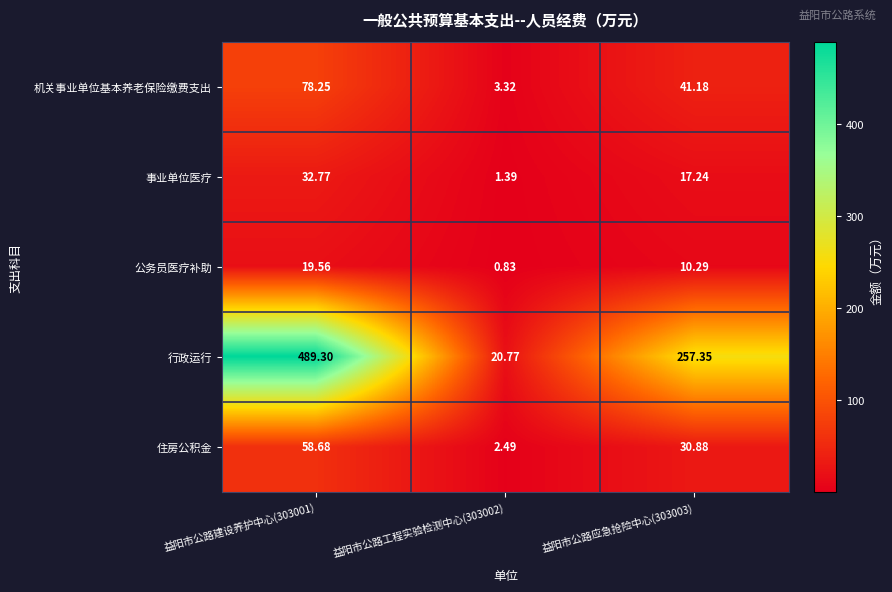

Is the value of 公务员医疗补助 at 益阳市公路应急抢险中心(303003) greater than the value of 事业单位医疗 at 益阳市公路建设养护中心(303001)?

No